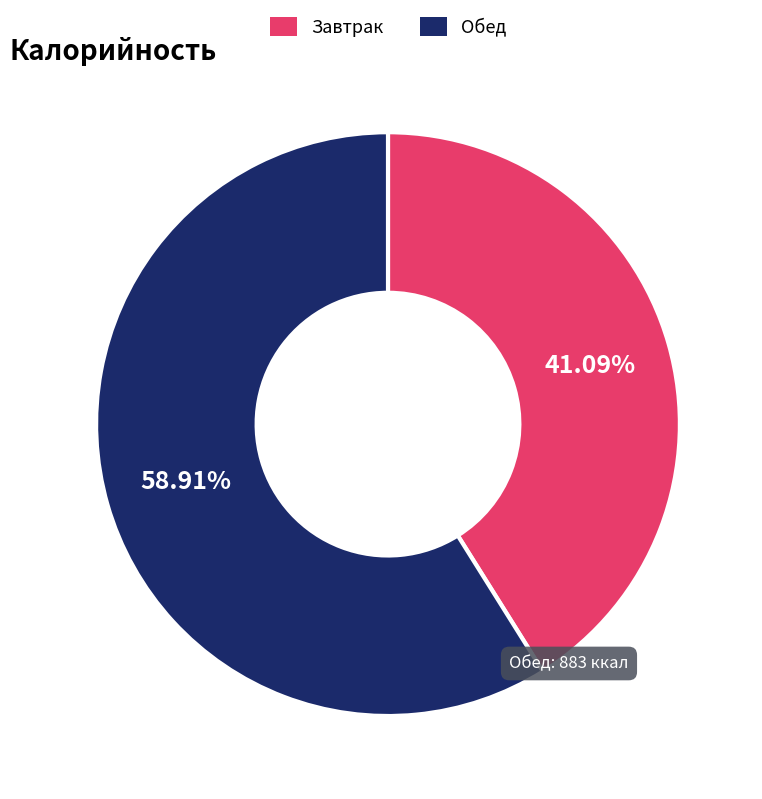

Rank the categories by value from highest to lowest.

Обед, Завтрак